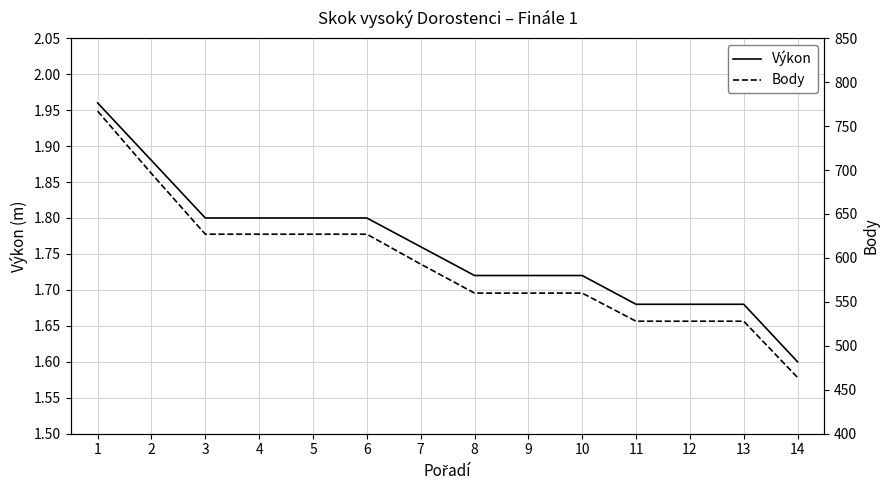

What is the value of the Body point at the 5th from the left?

627.0